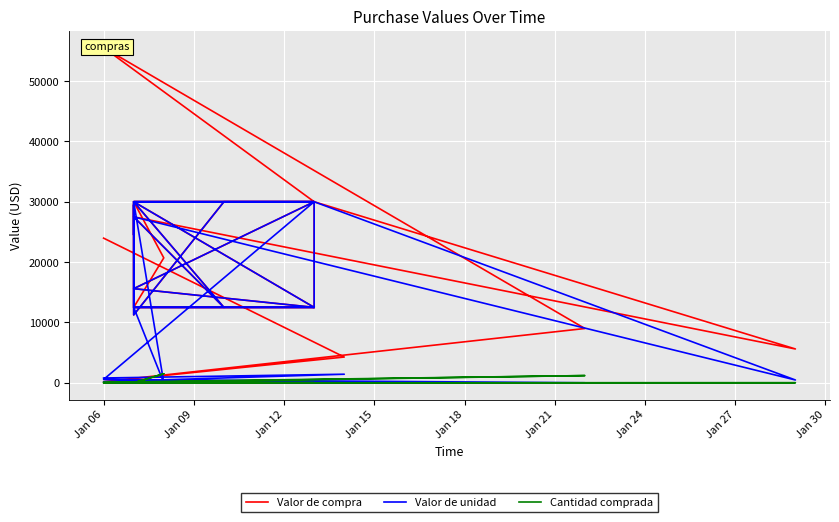

List the series in order of their peak value, highest first.

Valor de compra, Valor de unidad, Cantidad comprada